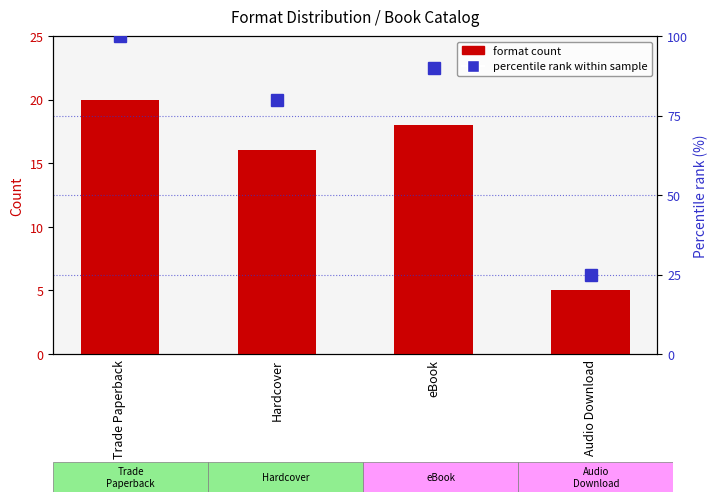

Count the number of data series in this chart.

2